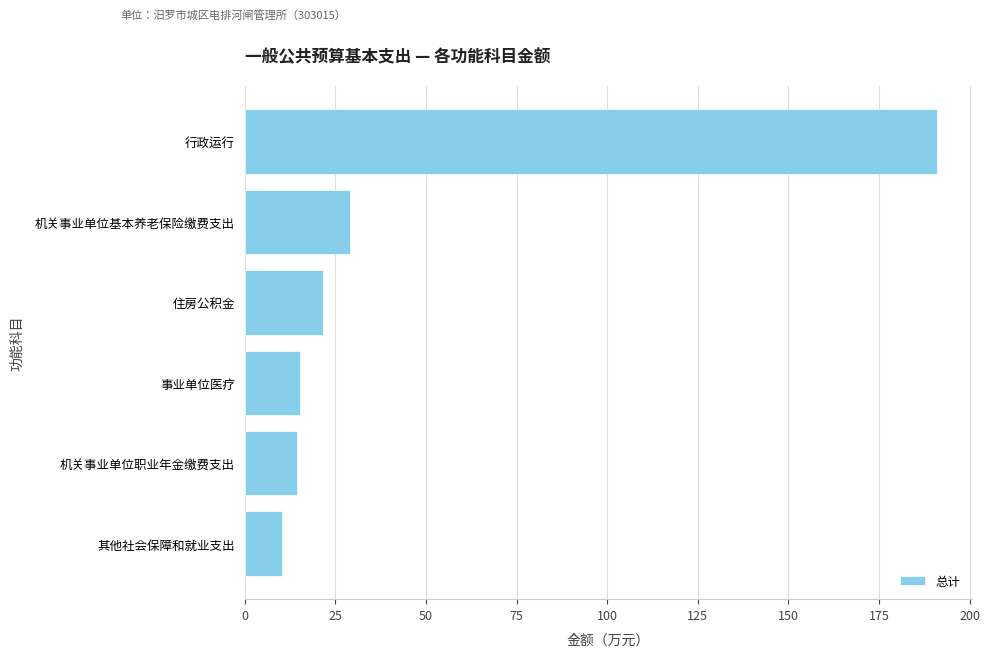

Reading bottom to top, what are all the values shown in this chart?

其他社会保障和就业支出=10.2	机关事业单位职业年金缴费支出=14.5	事业单位医疗=15.4	住房公积金=21.7	机关事业单位基本养老保险缴费支出=28.9	行政运行=191.0